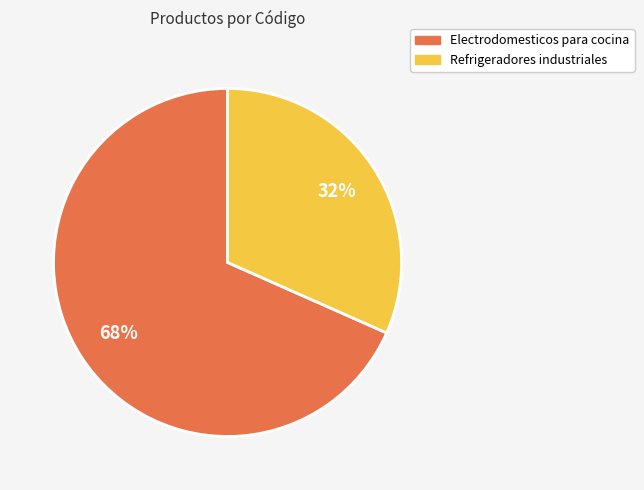

To the nearest percent, what percentage of the pie is Refrigeradores industriales?

32%